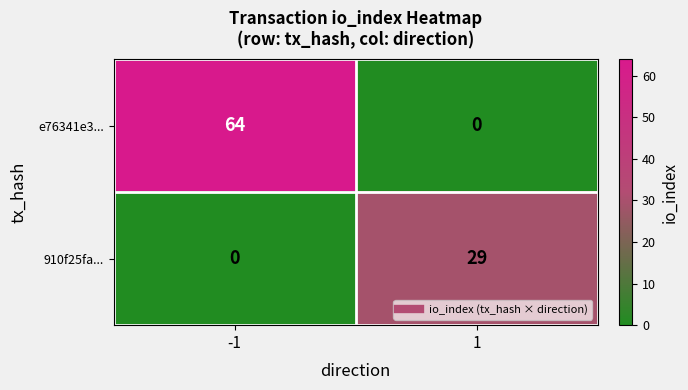

What is the total value across all series at -1?

64